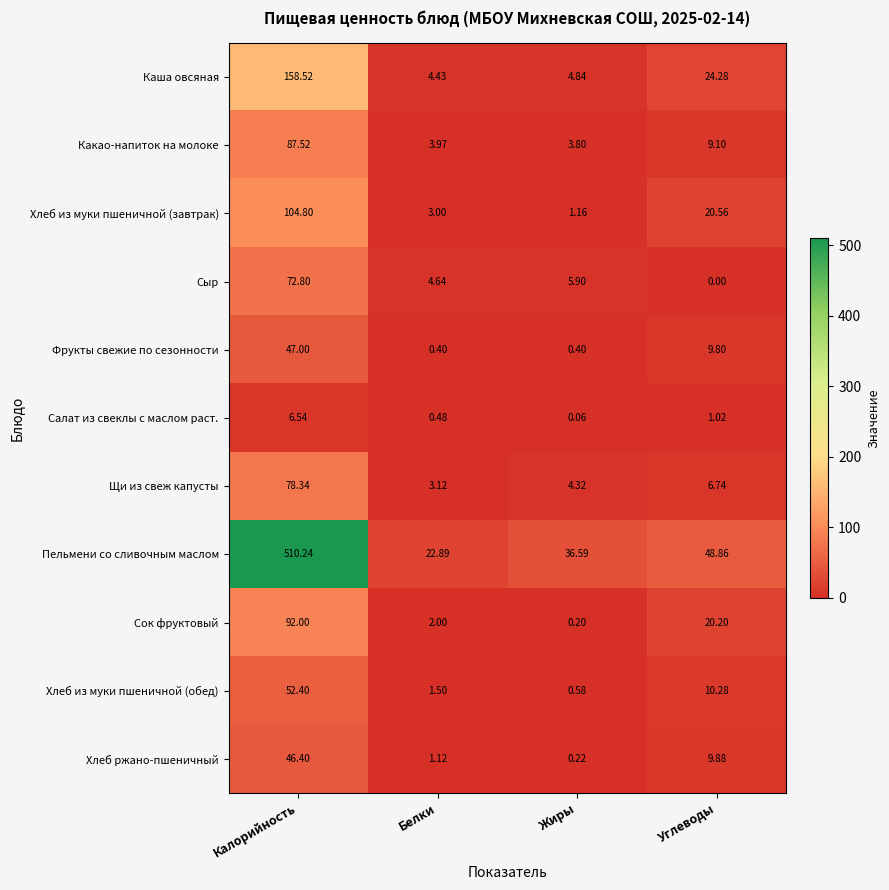

At which label does Щи из свеж капусты reach its peak?

Калорийность